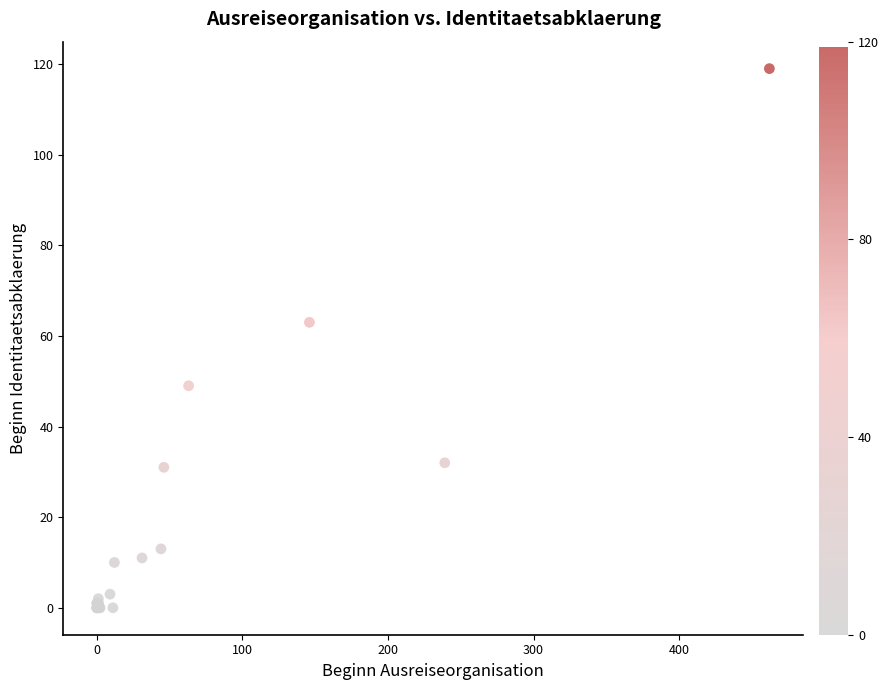

What Y value in the scatter plot is closest to 59?

63